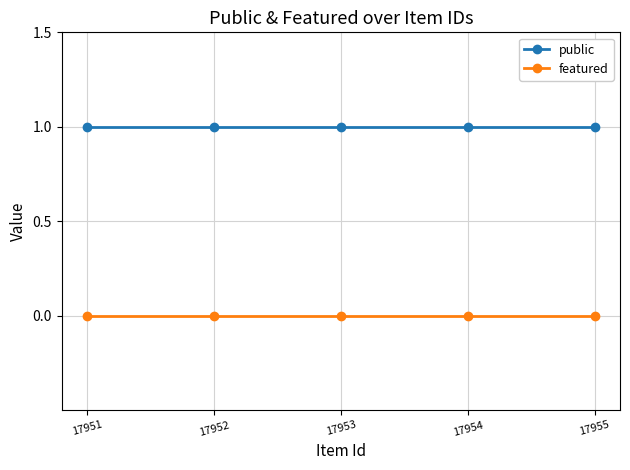

What is the average value of the public series?

1